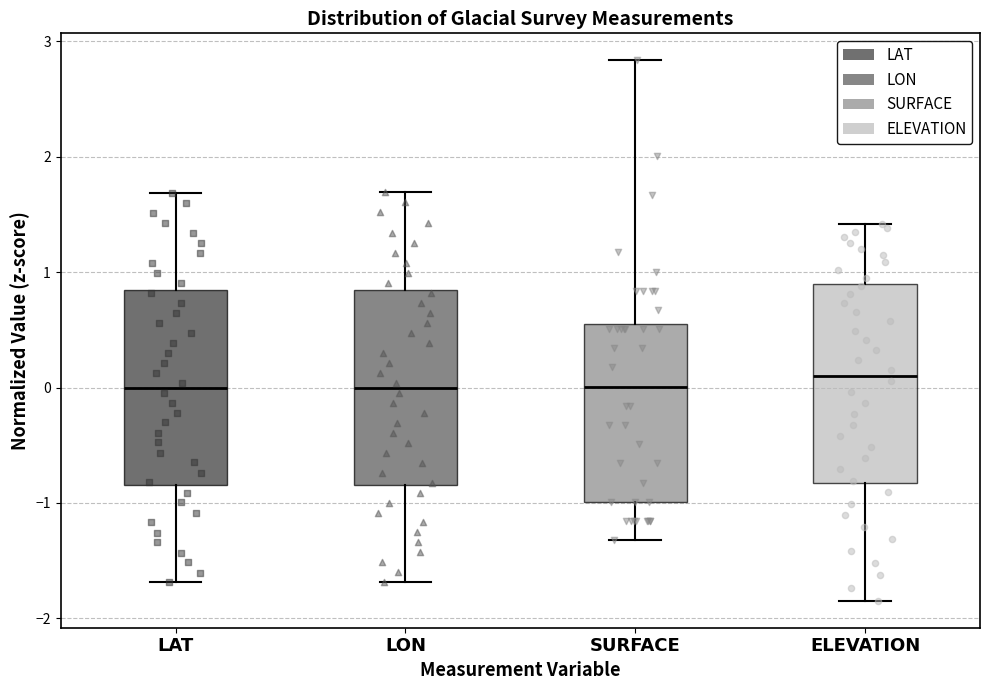

Reading left to right, transcribe this box plot: for each box, give where its median line is, the range the box spans, and where its two whiskers end, as read against the y-axis. The values are not printed on the chart, so give them approximately, as read against the axis.

LAT: median 0.0, box -0.8 to 0.8, whiskers -1.7 to 1.7
LON: median 0.0, box -0.8 to 0.8, whiskers -1.7 to 1.7
SURFACE: median 0.0, box -1.0 to 0.5, whiskers -1.3 to 2.8
ELEVATION: median 0.1, box -0.8 to 0.9, whiskers -1.8 to 1.4